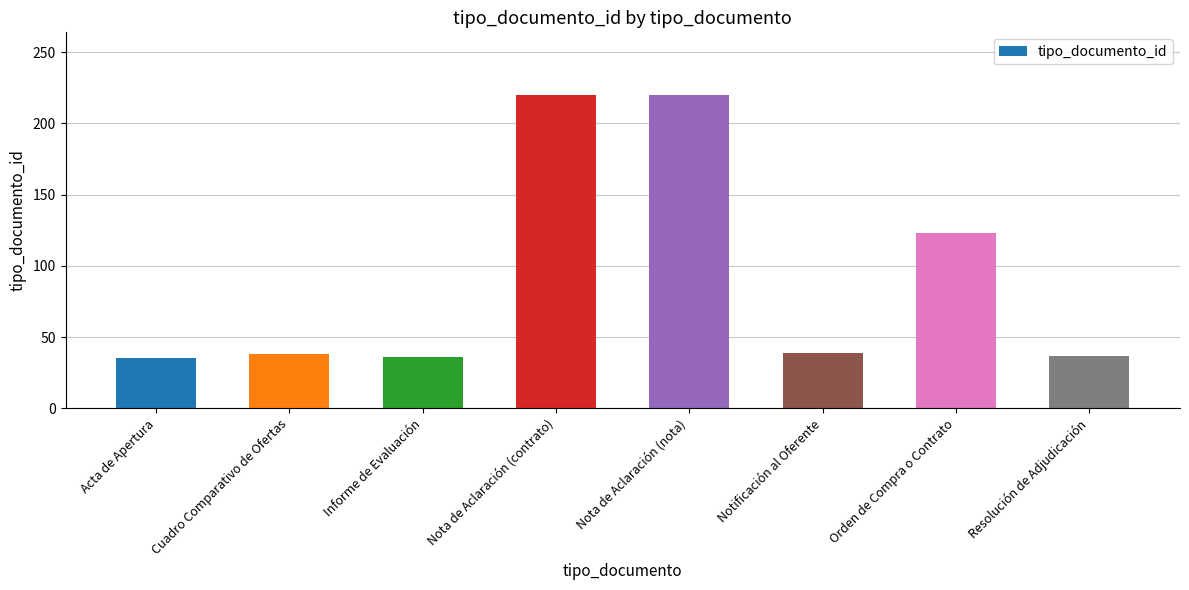

What is the sum of the values at Informe de Evaluación and Nota de Aclaración (nota)?

256